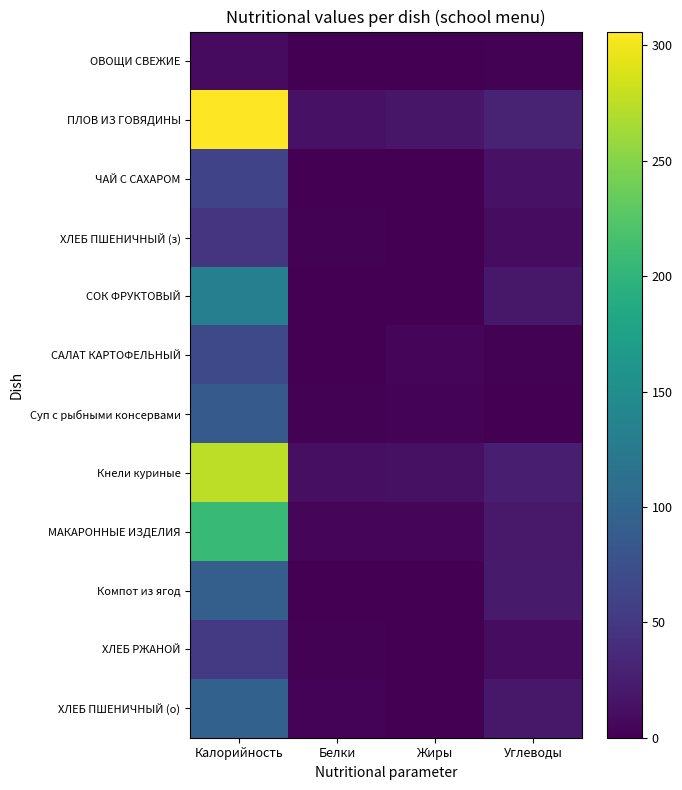

Reading left to right, list all the values displayed in this chart.

ОВОЩИ СВЕЖИЕ: Калорийность=8.4	Белки=0.5	Жиры=0.1	Углеводы=1.5
ПЛОВ ИЗ ГОВЯДИНЫ: Калорийность=306.0	Белки=15.1	Жиры=18.0	Углеводы=30.5
ЧАЙ С САХАРОМ: Калорийность=62.1	Белки=0.3	Жиры=0.0	Углеводы=15.2
ХЛЕБ ПШЕНИЧНЫЙ (з): Калорийность=47.4	Белки=1.5	Жиры=0.1	Углеводы=10.0
СОК ФРУКТОВЫЙ: Калорийность=131.9	Белки=1.0	Жиры=0.2	Углеводы=19.6
САЛАТ КАРТОФЕЛЬНЫЙ: Калорийность=68.1	Белки=0.5	Жиры=3.7	Углеводы=2.2
Суп с рыбными консервами: Калорийность=86.2	Белки=1.4	Жиры=2.6	Углеводы=0.0
Кнели куриные: Калорийность=275.1	Белки=12.2	Жиры=13.2	Углеводы=25.6
МАКАРОННЫЕ ИЗДЕЛИЯ: Калорийность=205.9	Белки=5.7	Жиры=3.8	Углеводы=21.1
Компот из ягод: Калорийность=92.5	Белки=0.2	Жиры=0.1	Углеводы=22.4
ХЛЕБ РЖАНОЙ: Калорийность=51.8	Белки=1.3	Жиры=0.2	Углеводы=9.6
ХЛЕБ ПШЕНИЧНЫЙ (о): Калорийность=94.7	Белки=3.1	Жиры=0.3	Углеводы=20.1